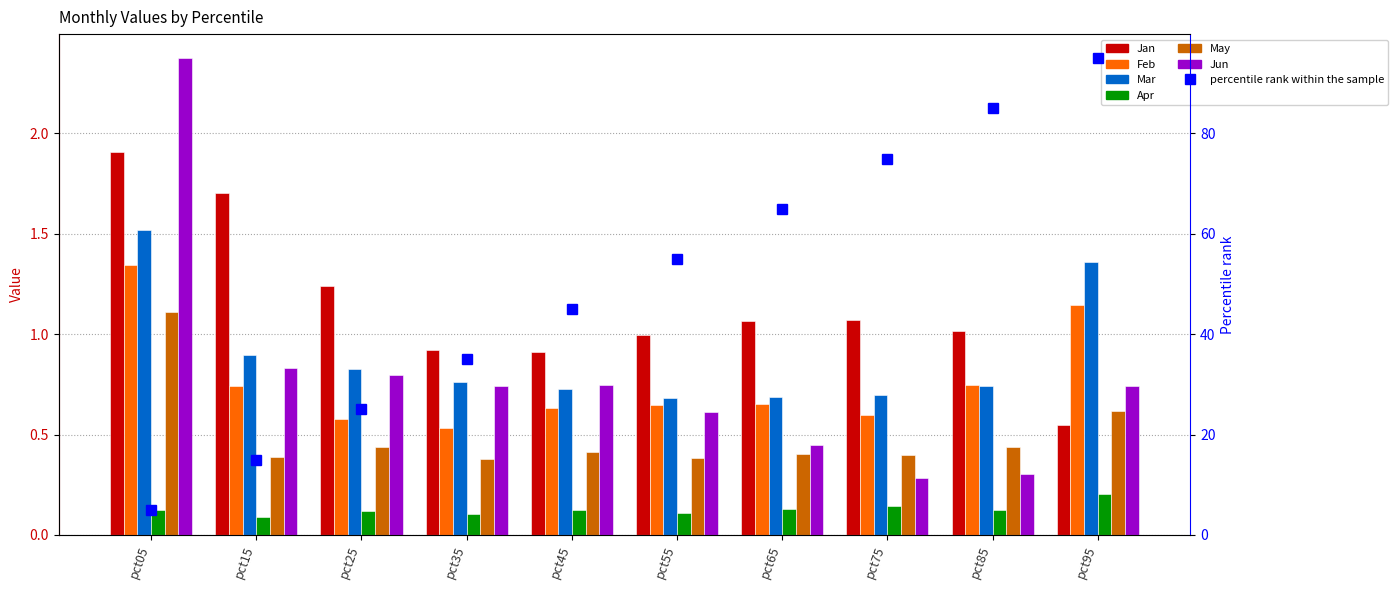

The value of May at pct05 is 1.1. True or false?

True